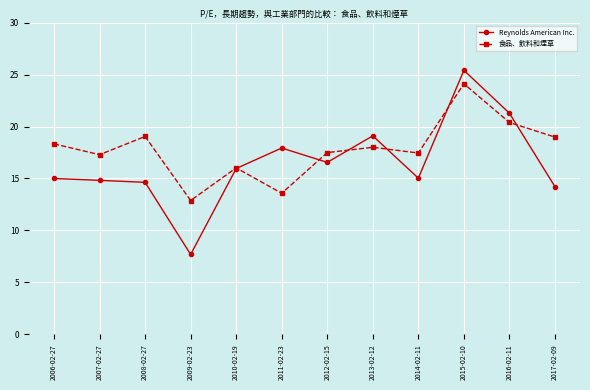

How many times do 食品、飲料和煙草 and Reynolds American Inc. cross each other?

6